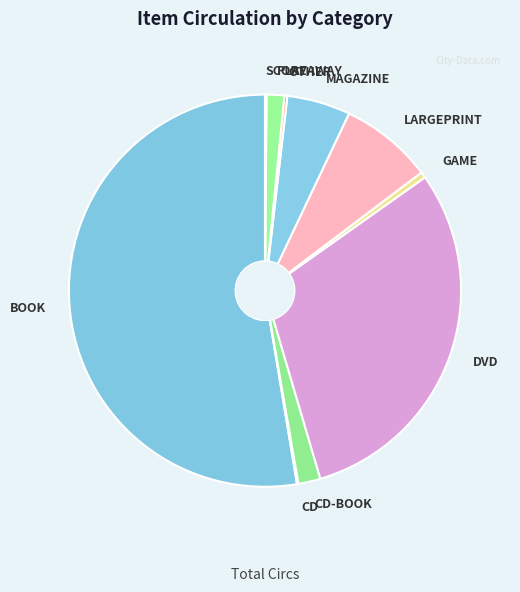

Does BOOK account for over 50% of the chart?

Yes